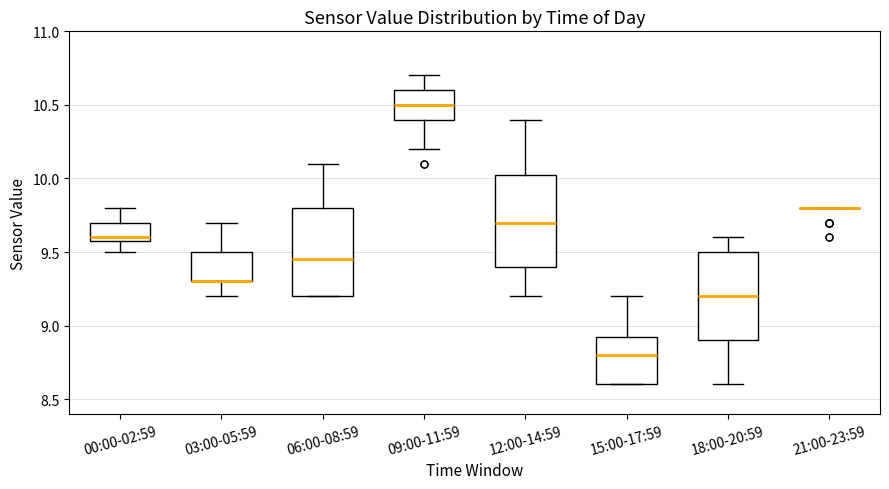

Where does the median line of the box for 18:00-20:59 sit on the y-axis? The values are not printed on the chart, so give them approximately, as read against the axis.

9.20